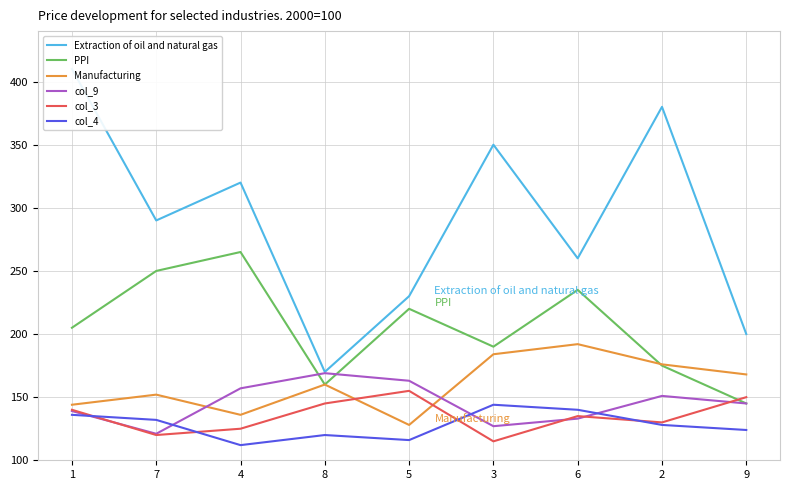

Reading right to left, extract all data points from this chart.

Extraction of oil and natural gas: 9=200	2=380	6=260	3=350	5=230	8=170	4=320	7=290	1=410
PPI: 9=145	2=175	6=235	3=190	5=220	8=160	4=265	7=250	1=205
Manufacturing: 9=168	2=176	6=192	3=184	5=128	8=160	4=136	7=152	1=144
col_9: 9=145	2=151	6=133	3=127	5=163	8=169	4=157	7=121	1=139
col_3: 9=150	2=130	6=135	3=115	5=155	8=145	4=125	7=120	1=140
col_4: 9=124	2=128	6=140	3=144	5=116	8=120	4=112	7=132	1=136